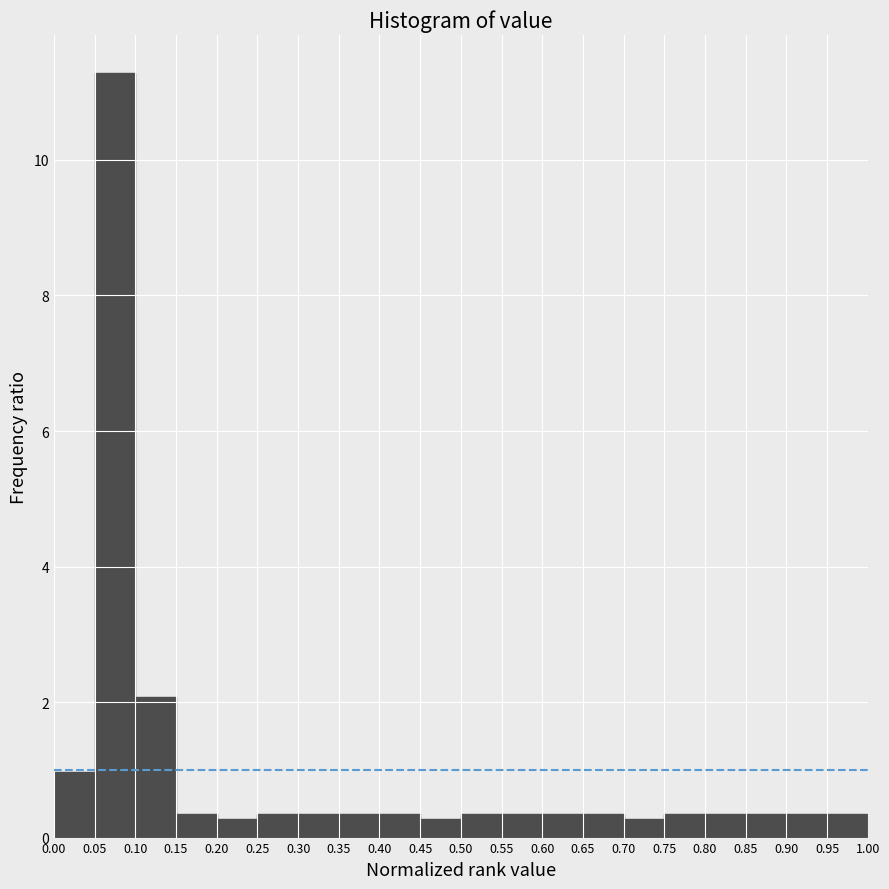

Over which range of the x-axis is the bar tallest?

0.05 to 0.10